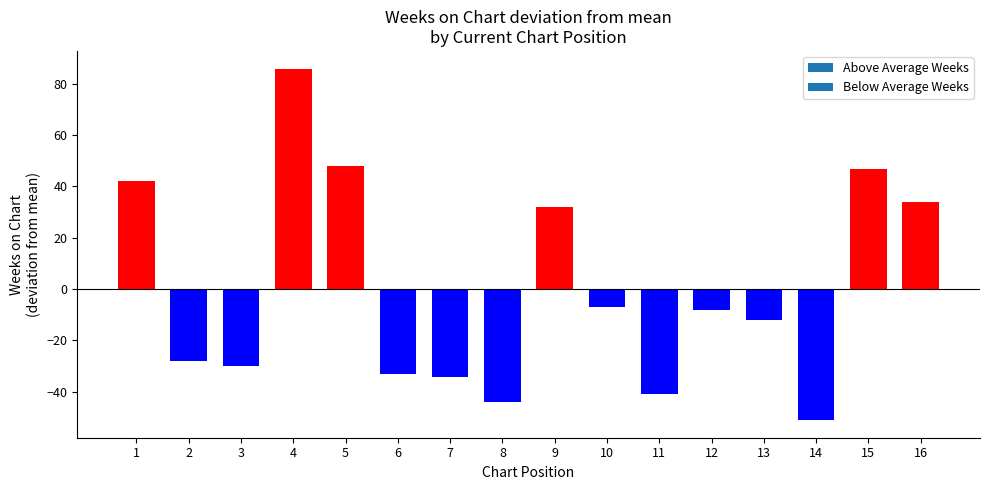

The chart shows a value of -30.1 at 3. True or false?

True